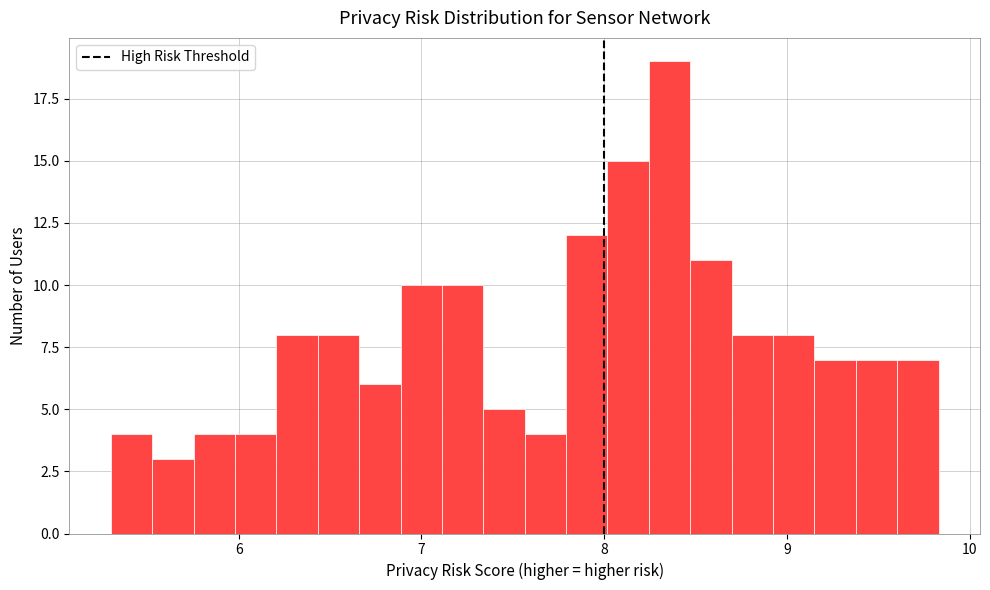

Read against the x-axis, roughly where is the centre of the tallest bar?

8.4